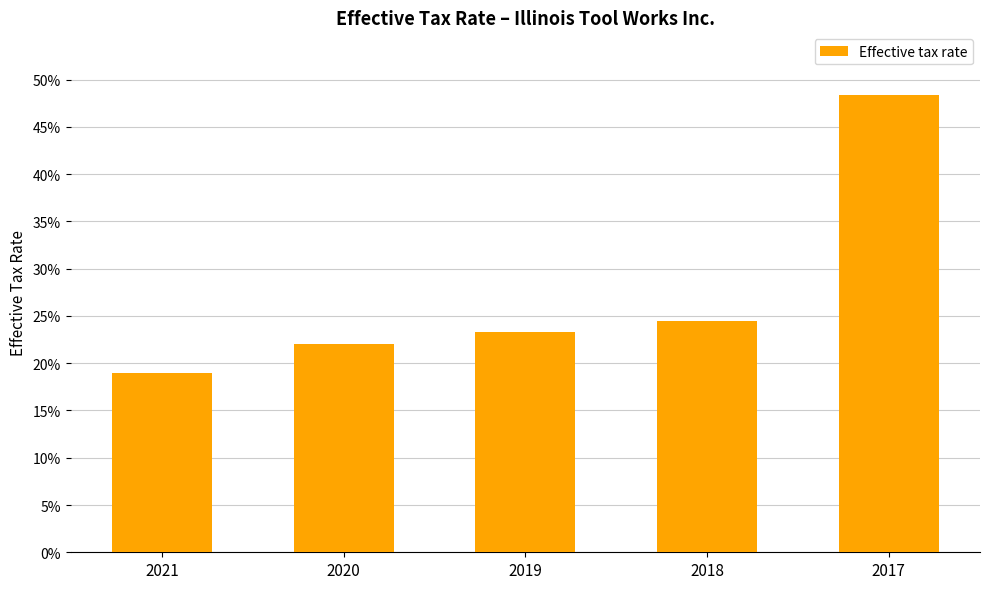

Where is the data nearest to the value 0?

2021